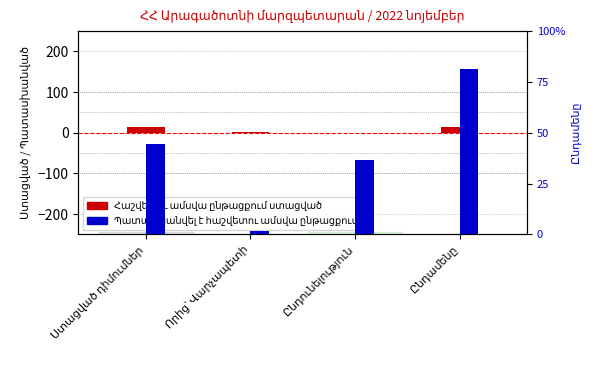

Reading left to right, extract all data points from this chart.

Հաշվետու ամսվա ընթացքում ստացված: 13.0	2.0	0.0	13.0
Պատասխանվել է հաշվետու ամսվա ընթացքում: 44.4	1.6	36.8	81.2